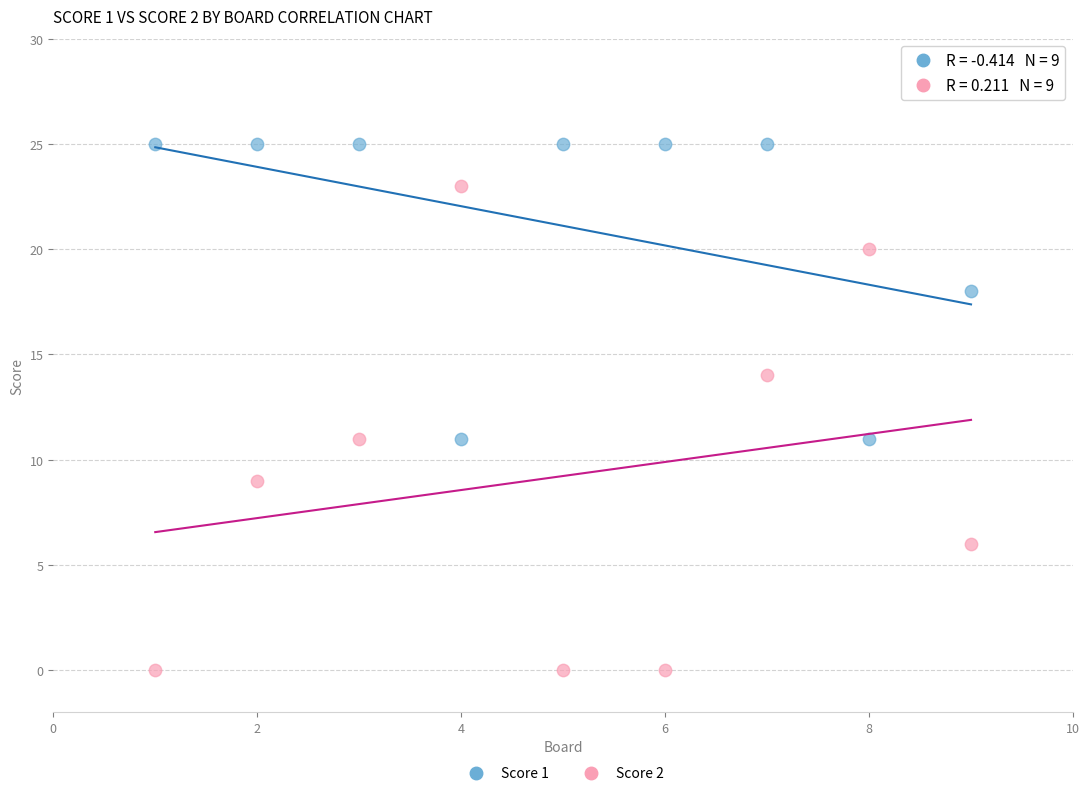

Which series reaches the maximum Y coordinate?

Score 1